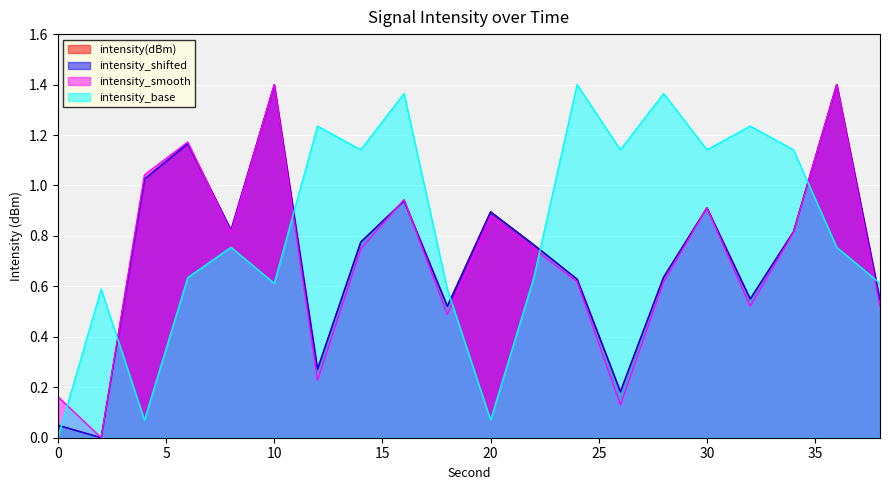

Which series changed the most between 2 and 16?

intensity_smooth